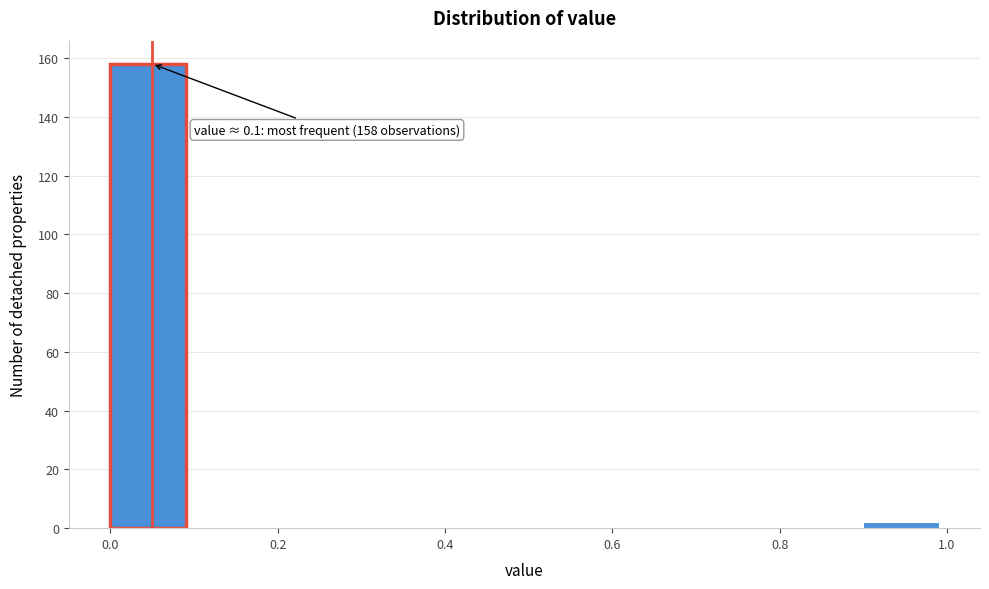

Over which range of the x-axis is the bar tallest?

0.0 to 0.1